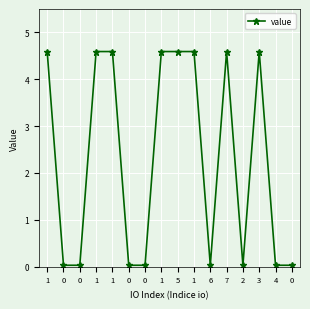

Does the chart have visible grid lines?

Yes